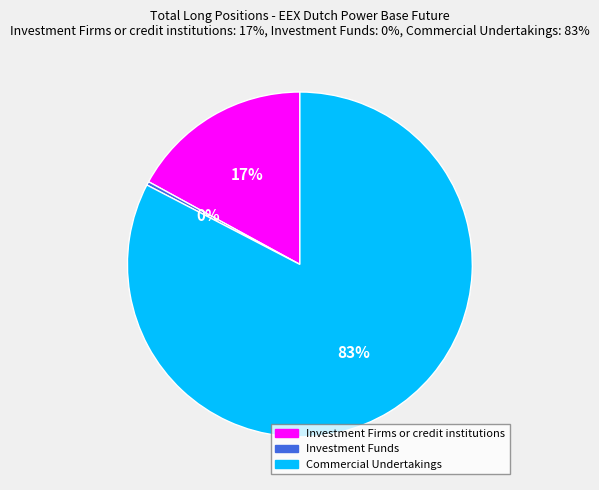

Rank the categories by value from lowest to highest.

Investment Funds, Investment Firms or credit institutions, Commercial Undertakings